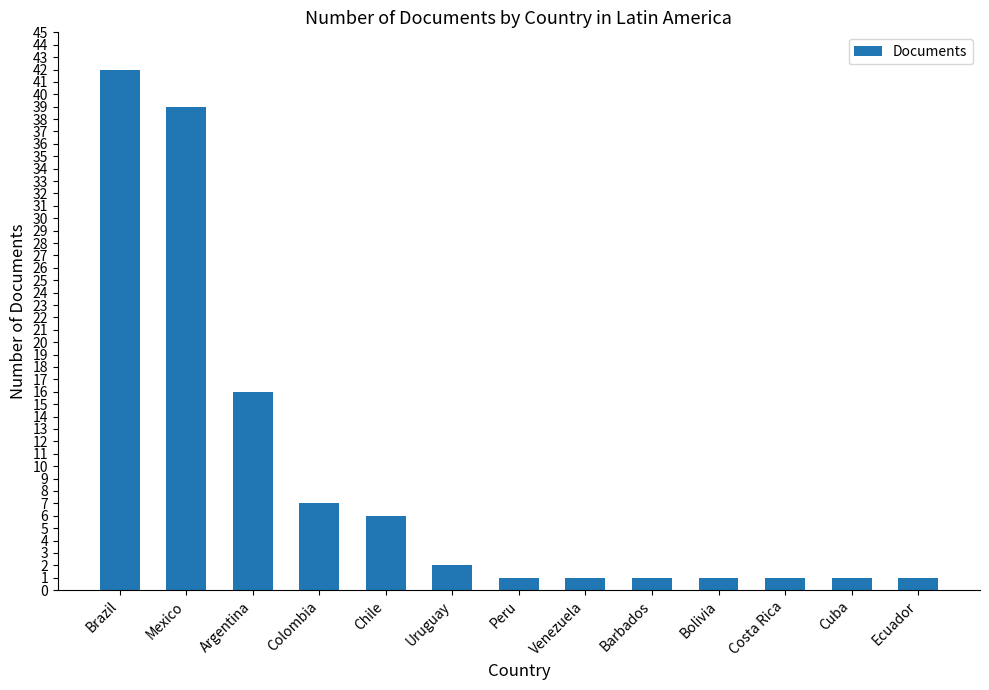

Is it true that the value at Chile is 6?

True